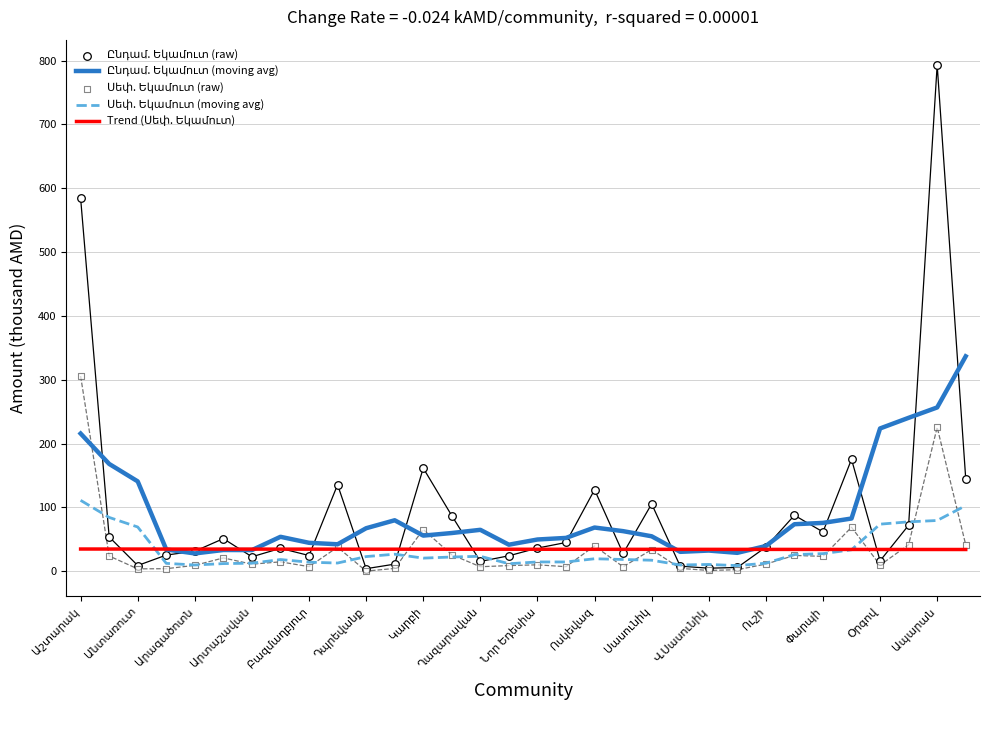

Which series reaches the minimum Y coordinate?

Սեփ. Եկամուտ (raw)